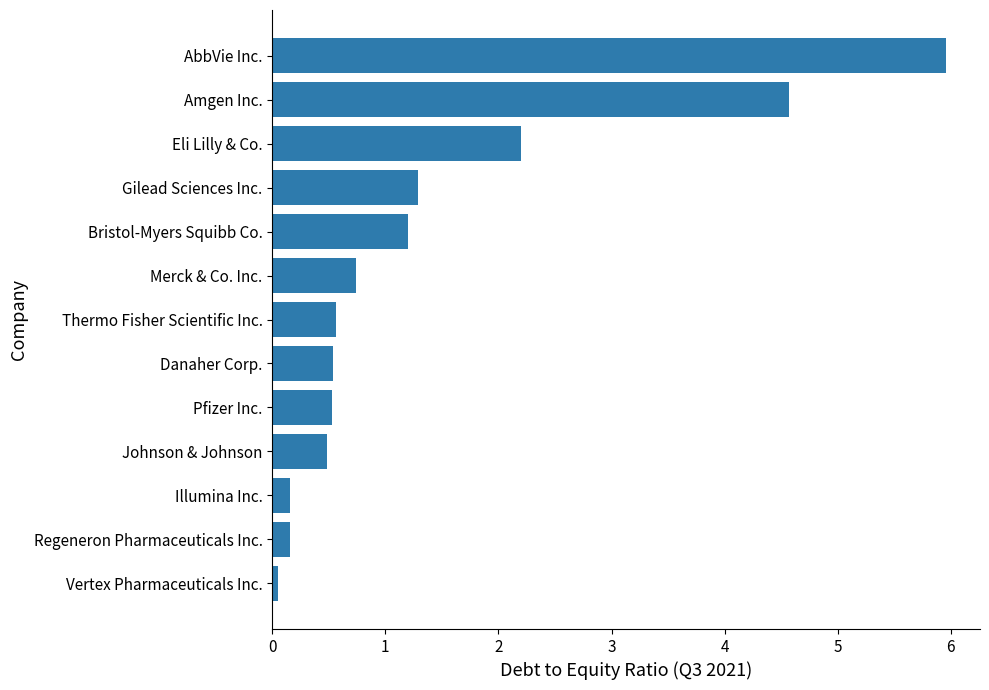

Between Vertex Pharmaceuticals Inc. and Thermo Fisher Scientific Inc., which is larger?

Thermo Fisher Scientific Inc.